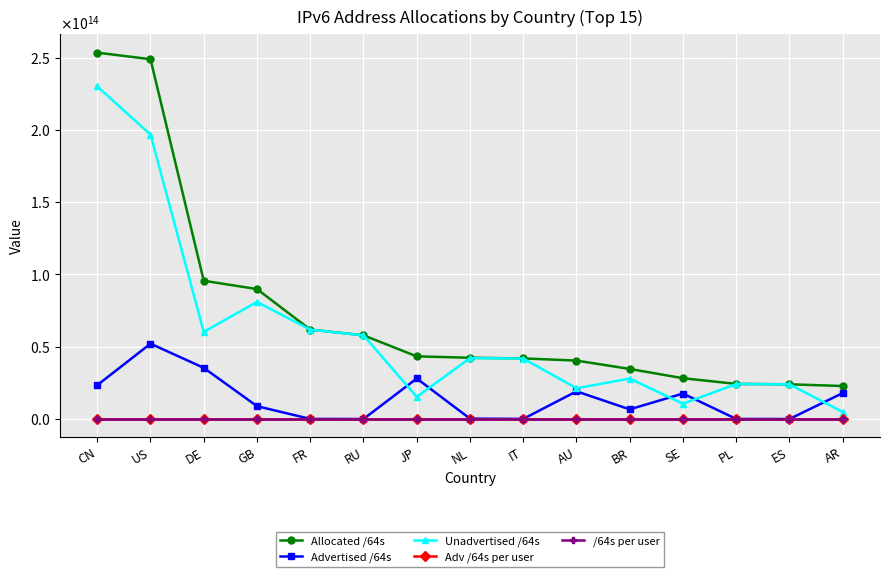

Between US and JP, which series saw the biggest shift?

Allocated /64s